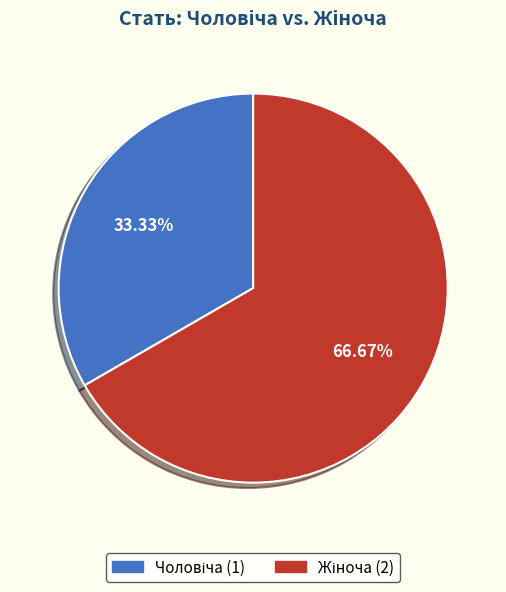

Does any single category account for the majority?

Yes